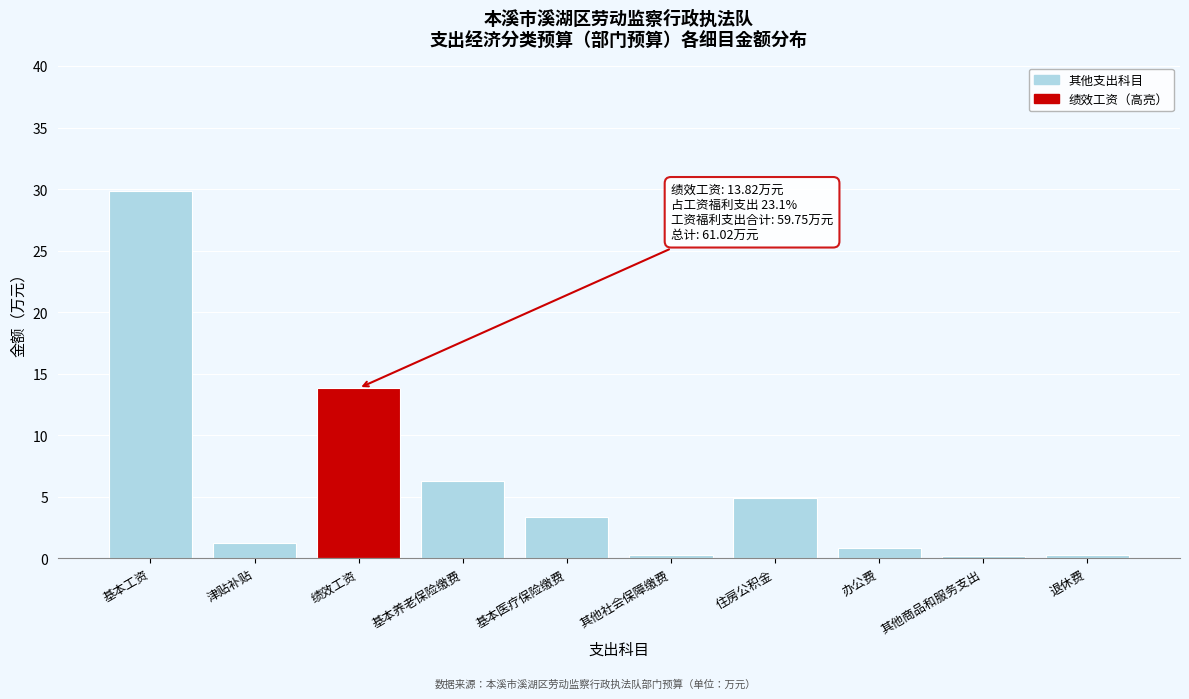

At which category does the chart reach its peak across all series?

基本工资